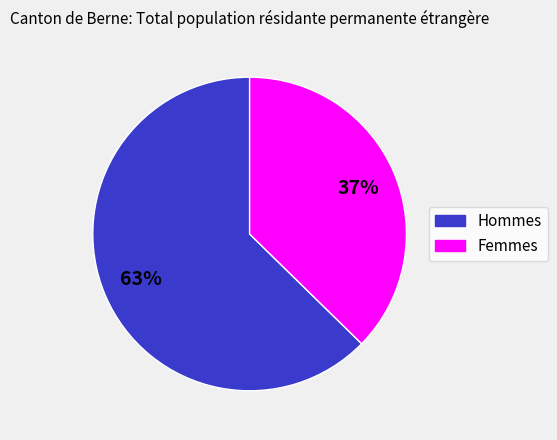

Do Femmes and Hommes together represent more than half of the pie?

Yes